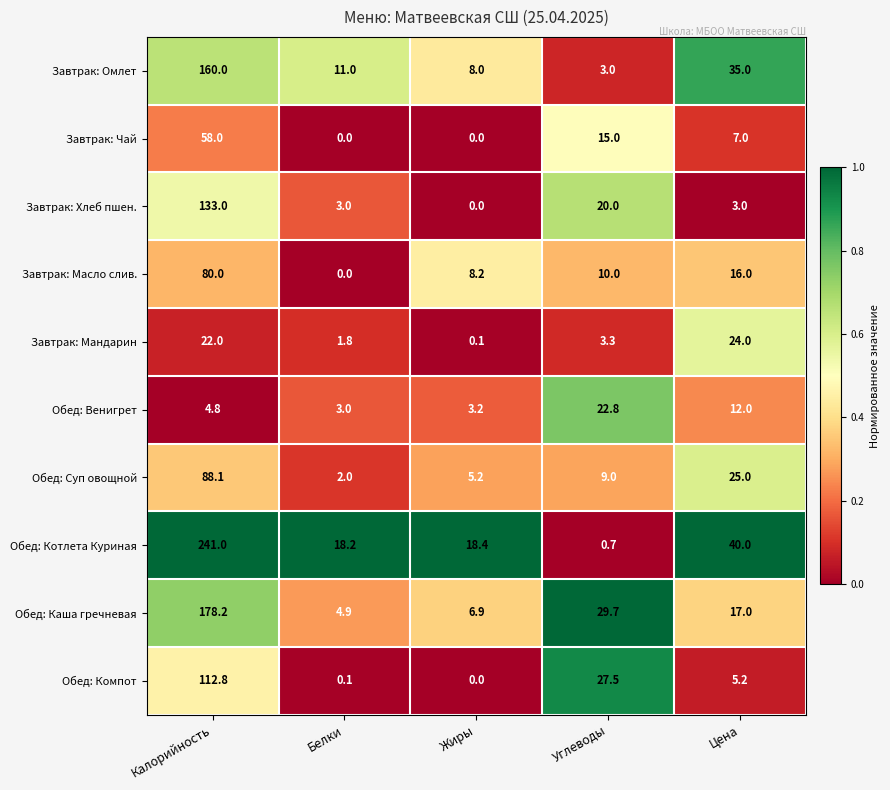

Where does the Завтрак: Хлеб пшен. series first go above 3?

Калорийность